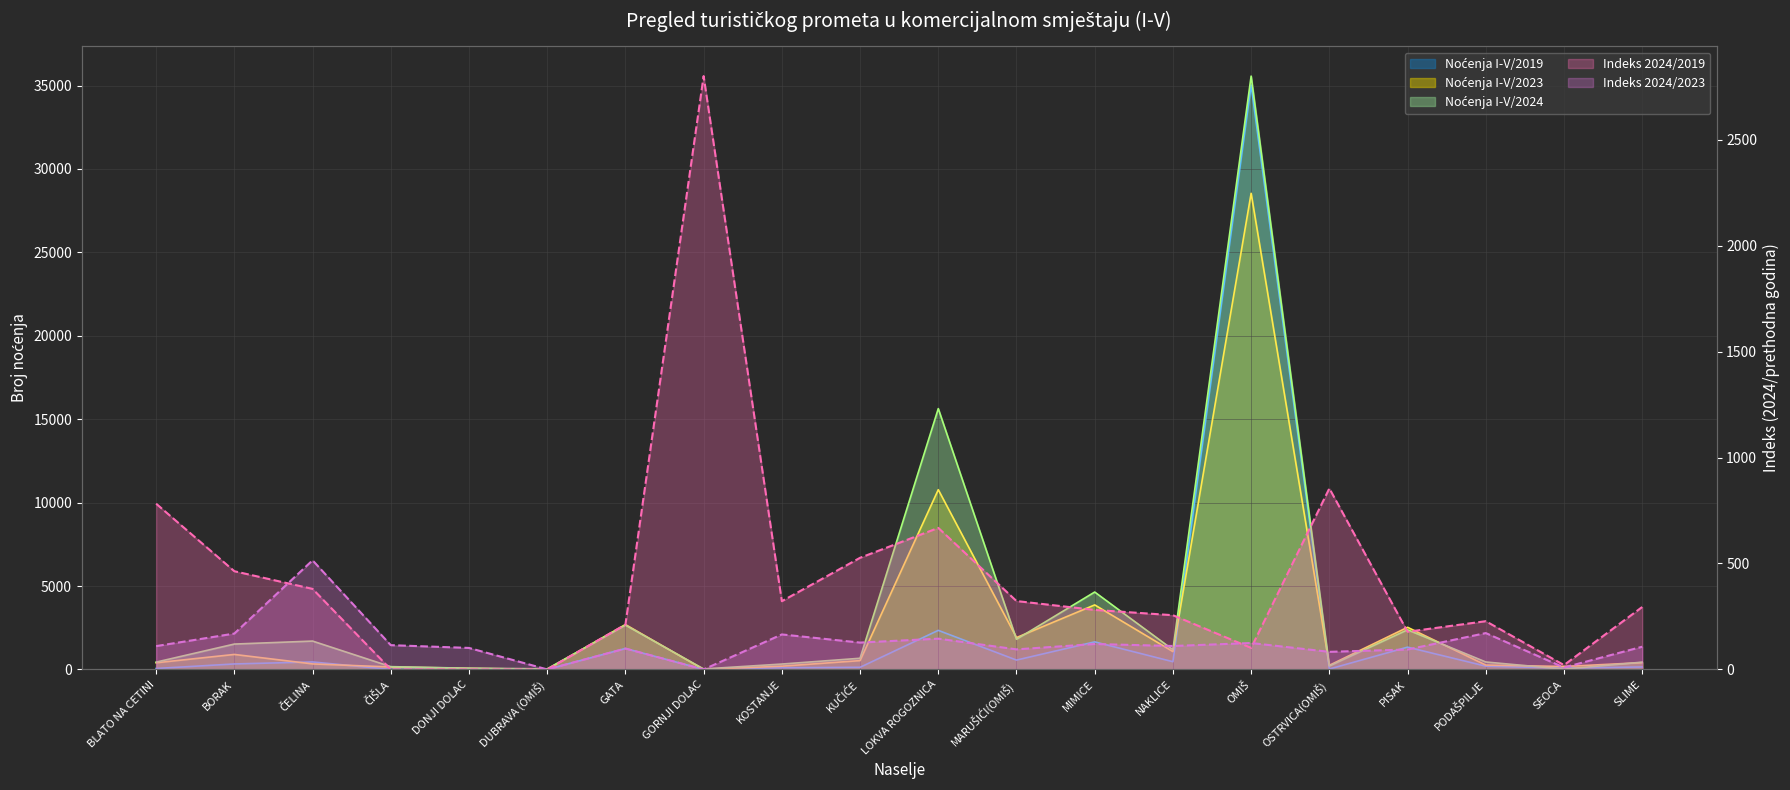

What position from the left is PODAŠPILJE?

18